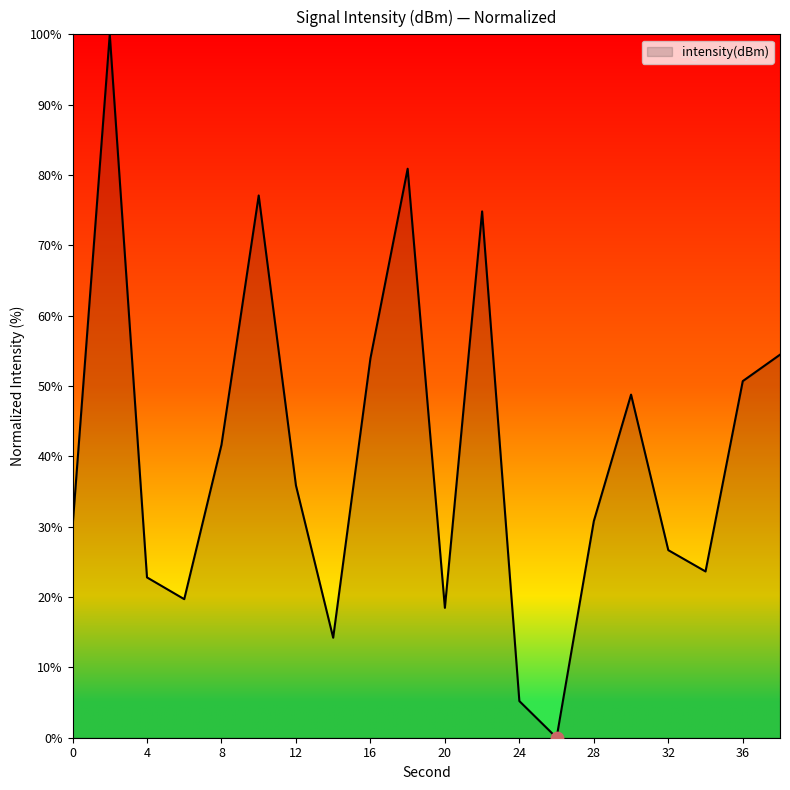

What is the maximum value shown in the chart?

100.0